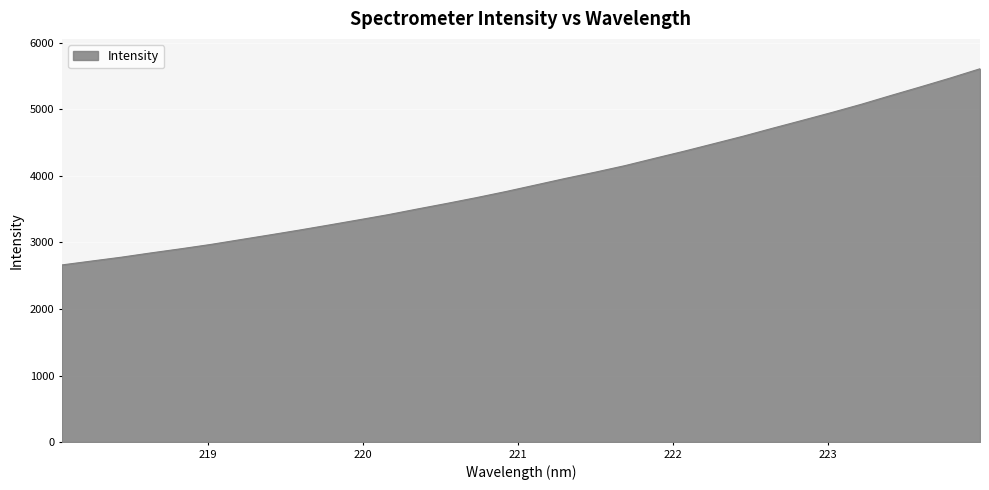

What is the difference between the maximum and minimum values?

2949.2